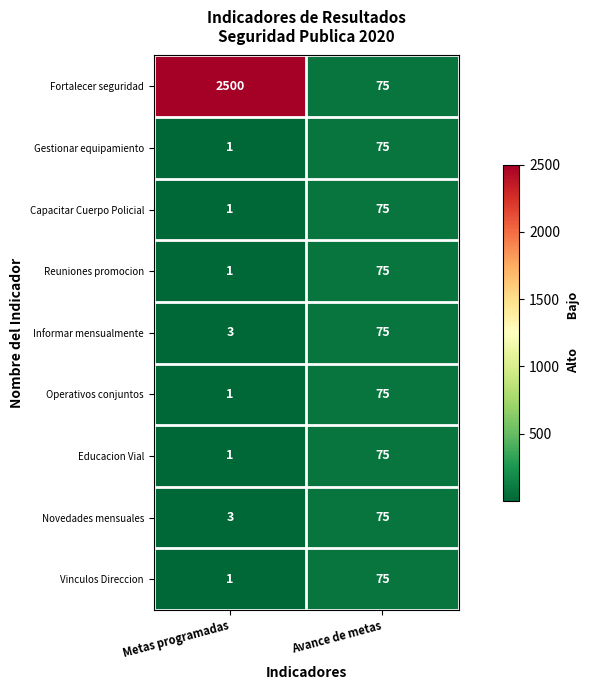

Which series changed the most between Metas programadas and Avance de metas?

Fortalecer seguridad